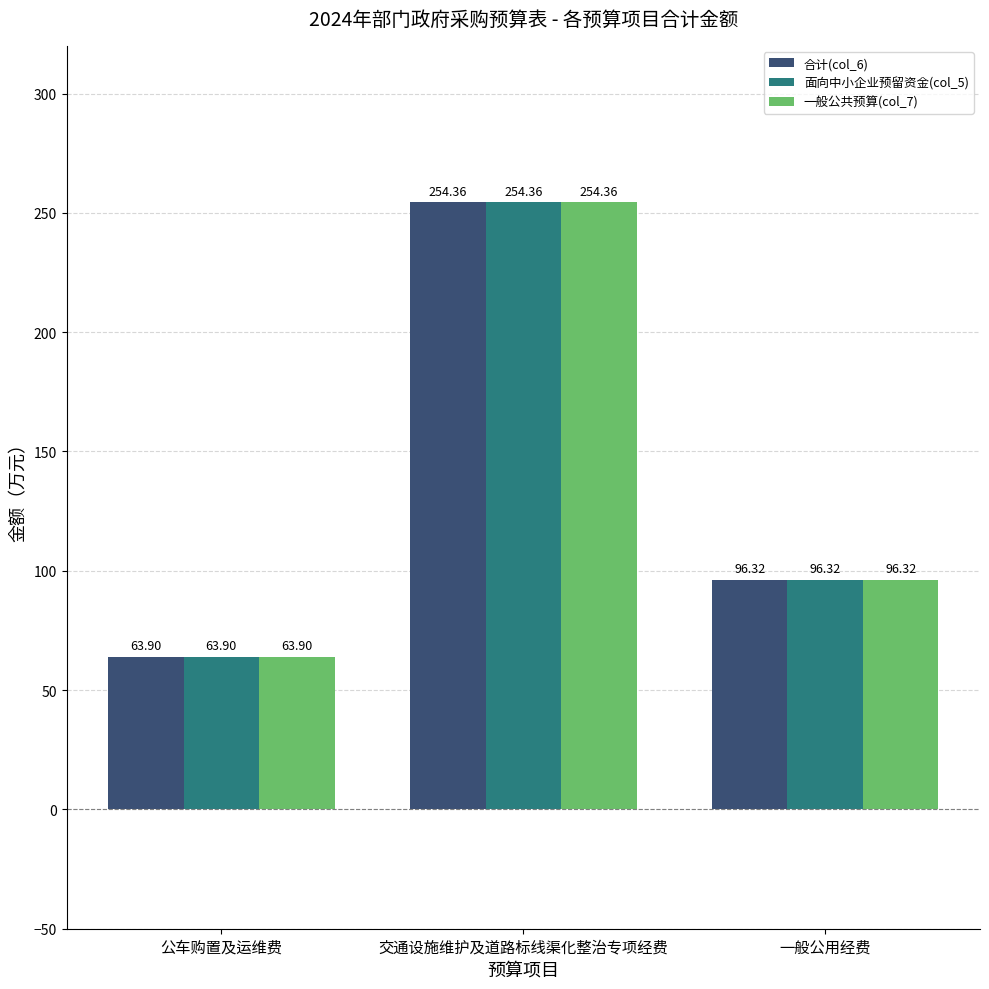

What is the value of the 一般公共预算(col_7) bar at the 3rd from the left?

96.3